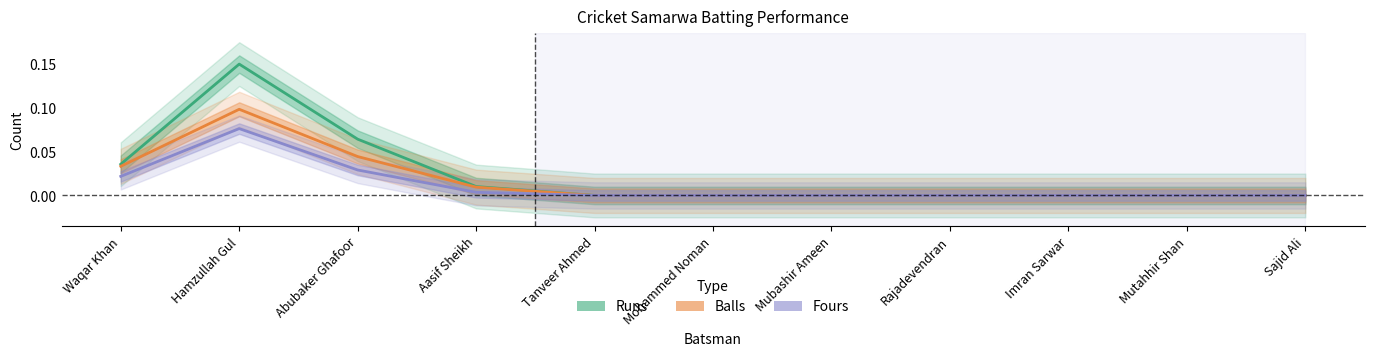

How many series are shown in this chart?

3